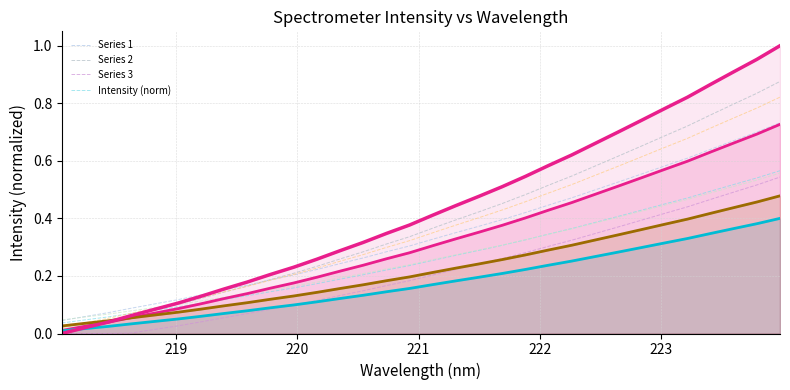

Rank the series by their average value, from lowest to highest.

Series 2, Series 3, Series 1, Intensity (norm)